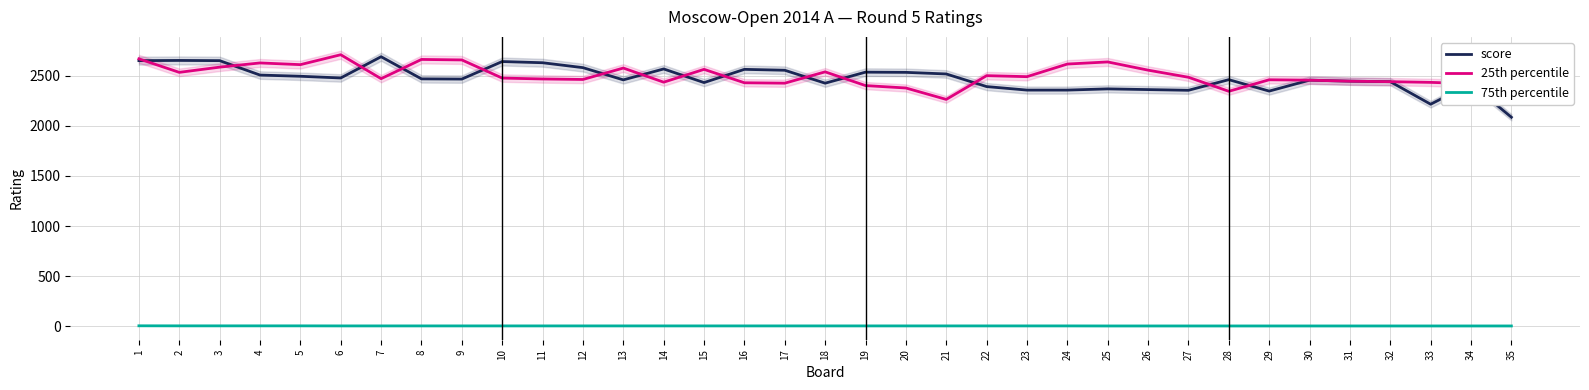

What is the minimum value for score?

2086.0